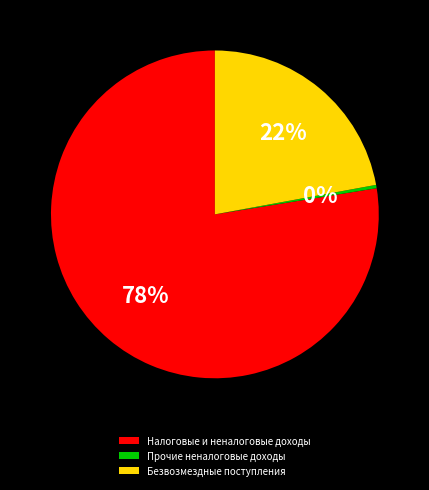

Rank the categories by value from lowest to highest.

Прочие неналоговые доходы, Безвозмездные поступления, Налоговые и неналоговые доходы